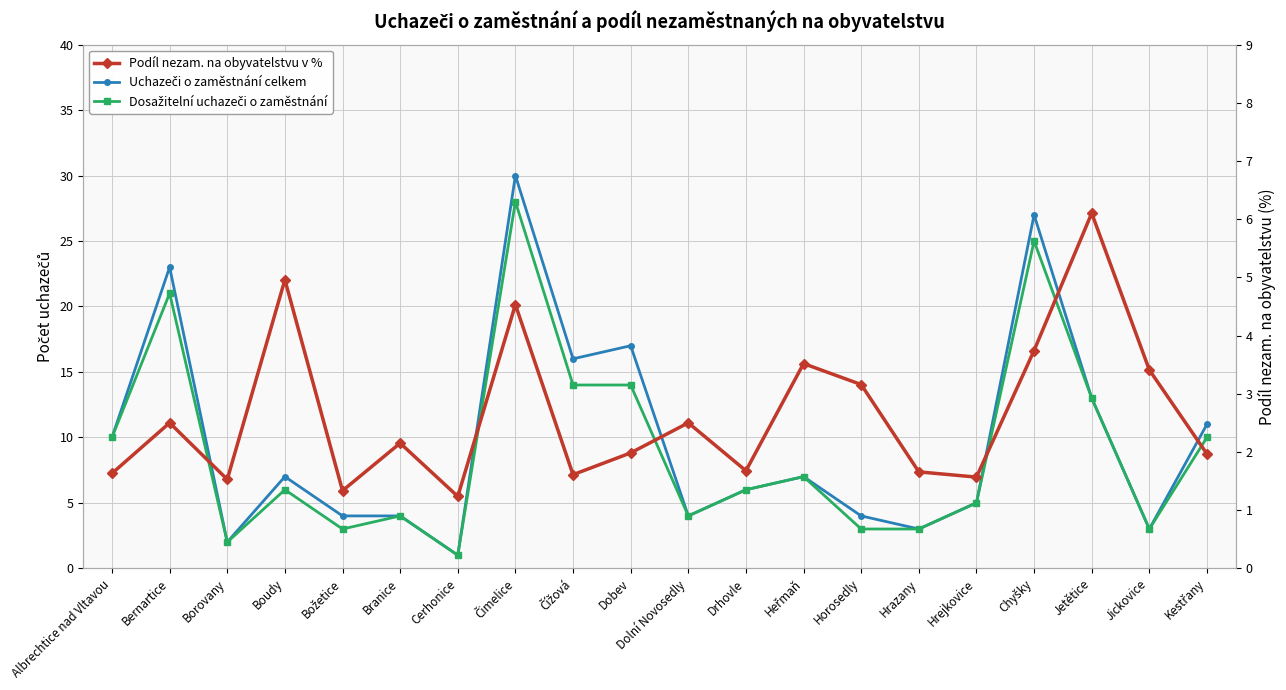

What are all the series names shown in the legend?

Uchazeči o zaměstnání celkem, Dosažitelní uchazeči o zaměstnání, Podíl nezam. na obyvatelstvu v %